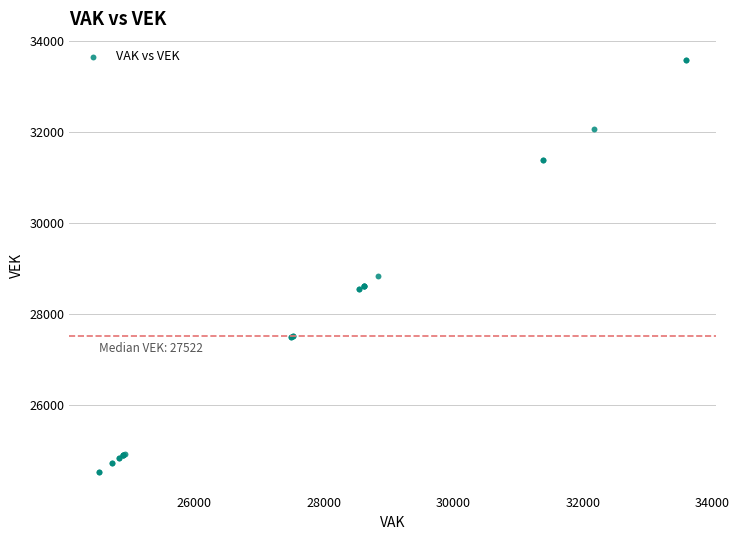

What Y value in the scatter plot is closest to 29062?

28830